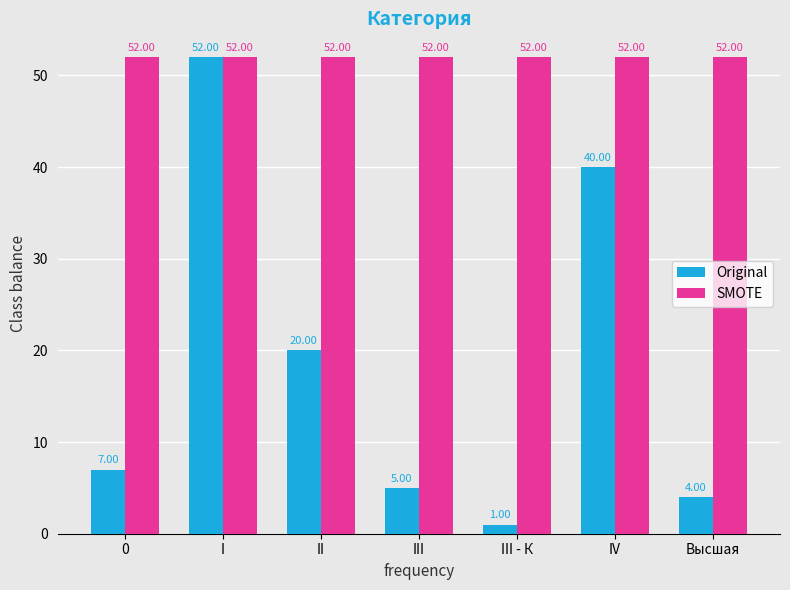

At III, list the series in order from smallest to largest.

Original, SMOTE